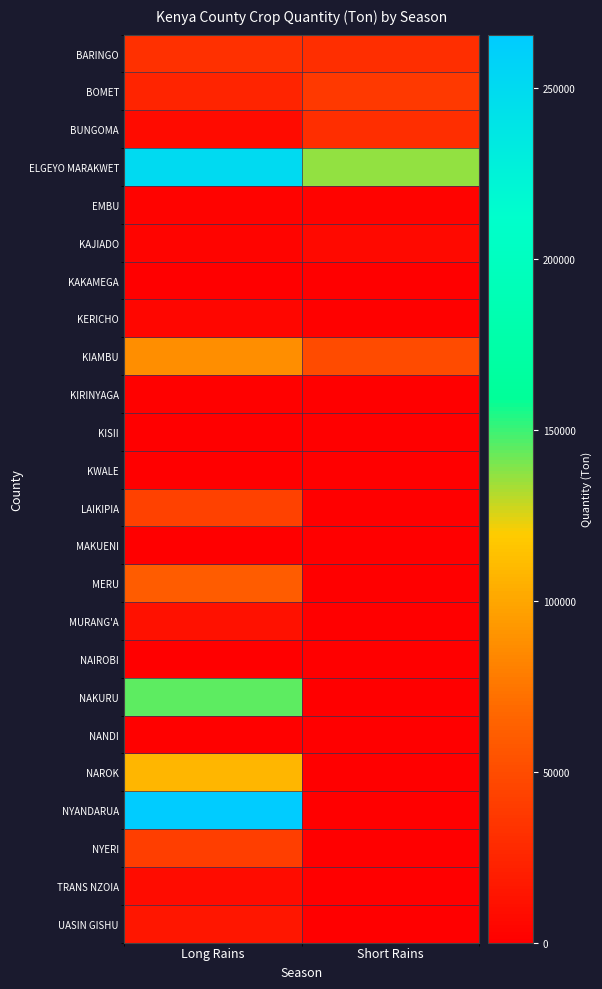

Which series has the largest range (max minus min)?

NYANDARUA